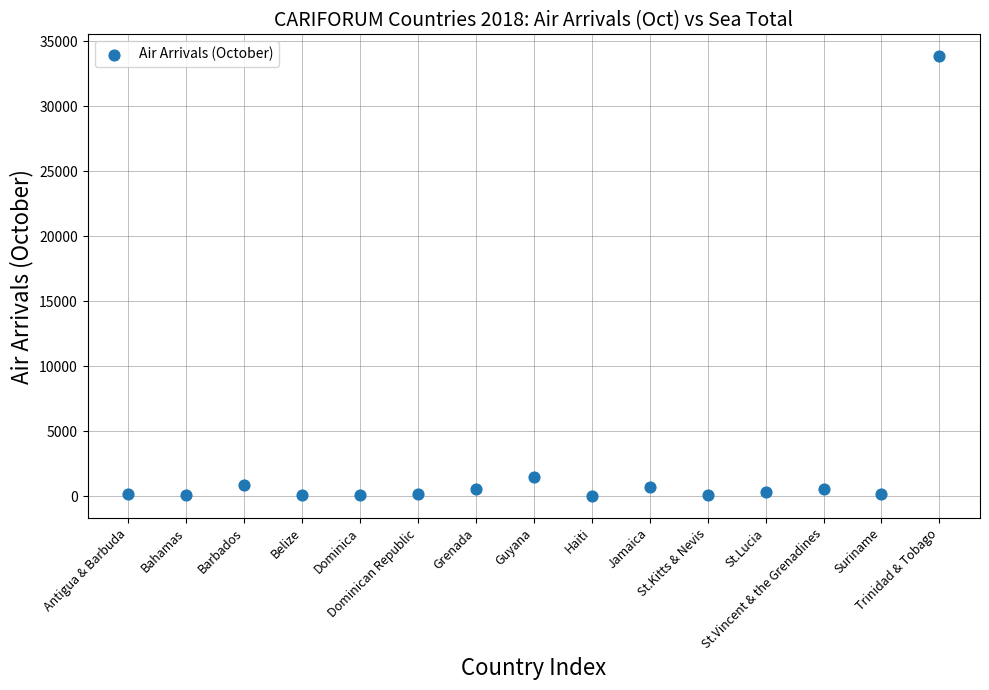

What Y value in the scatter plot is closest to 16925?

1451